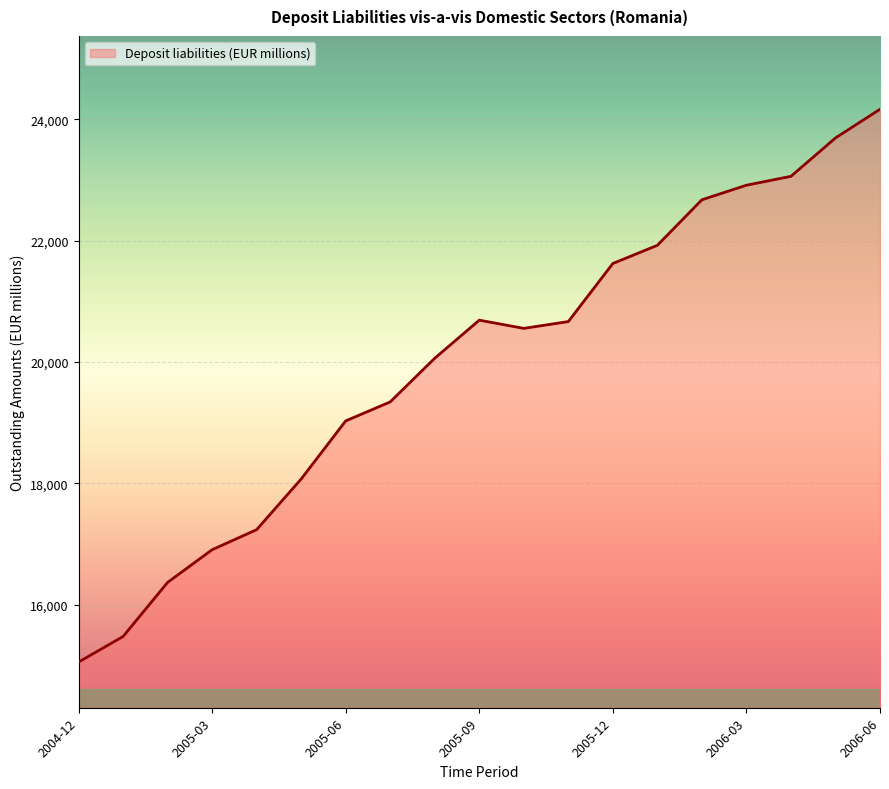

What is the difference between the maximum and minimum values?

9113.9